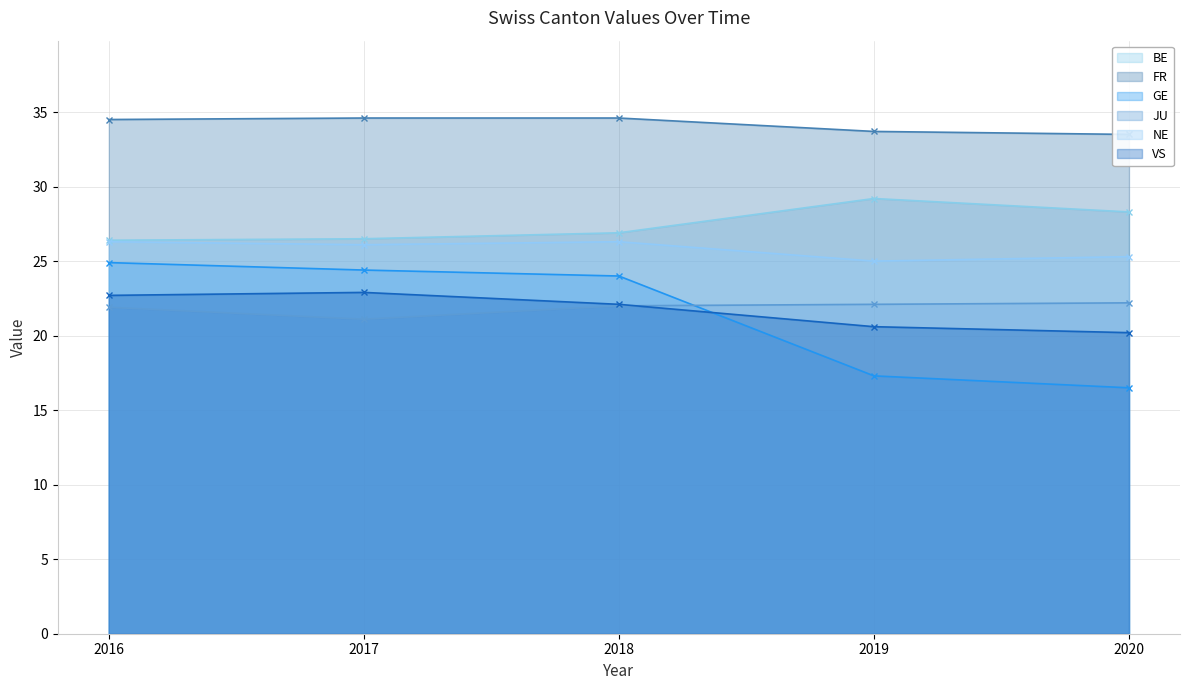

Which series has the largest total across all categories?

FR